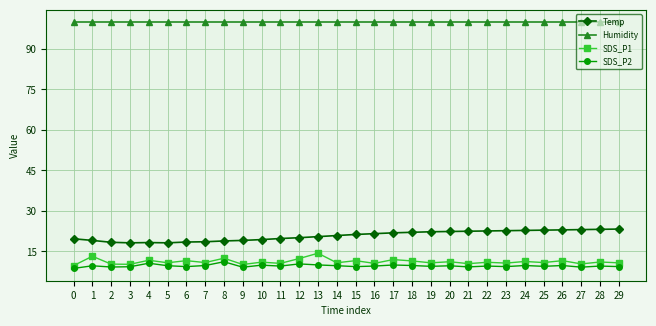

The Humidity series shows 56.6 at 18. True or false?

False